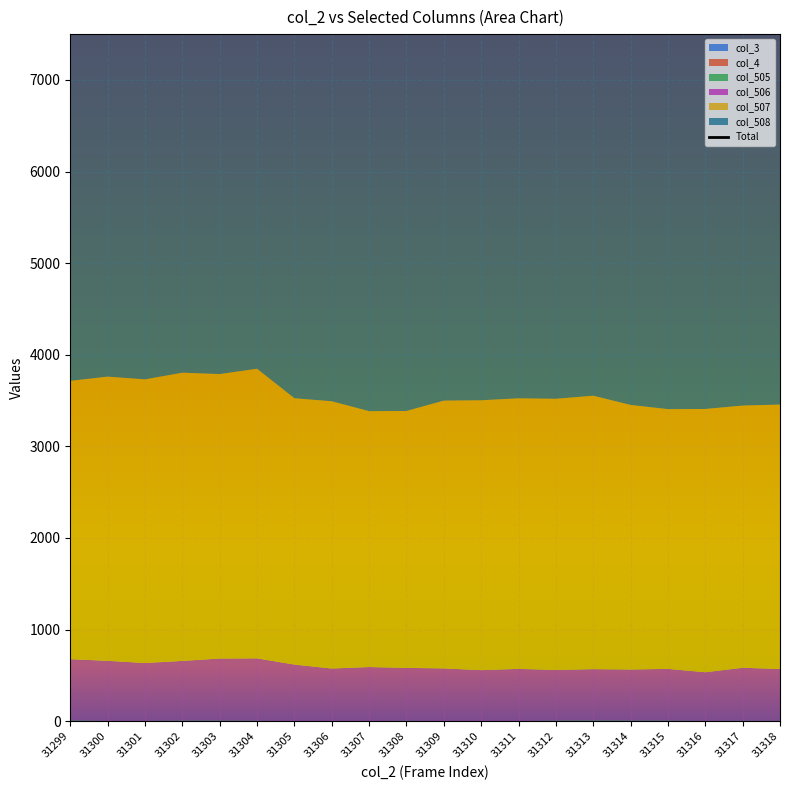

Between 31302 and 31315, which series saw the biggest shift?

col_507